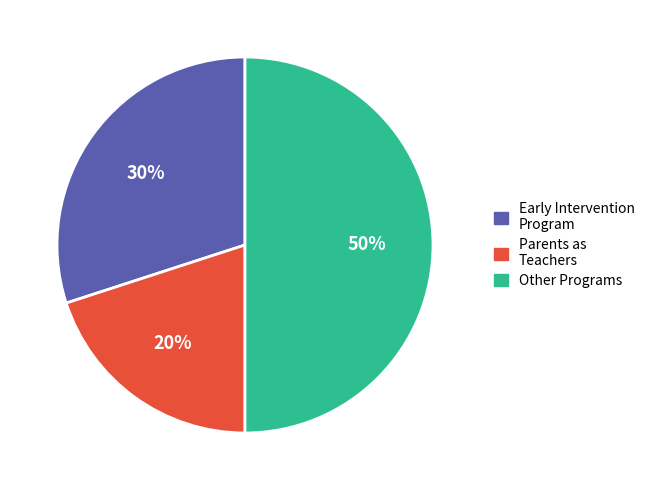

Does Parents as Teachers represent more than half of the total?

No